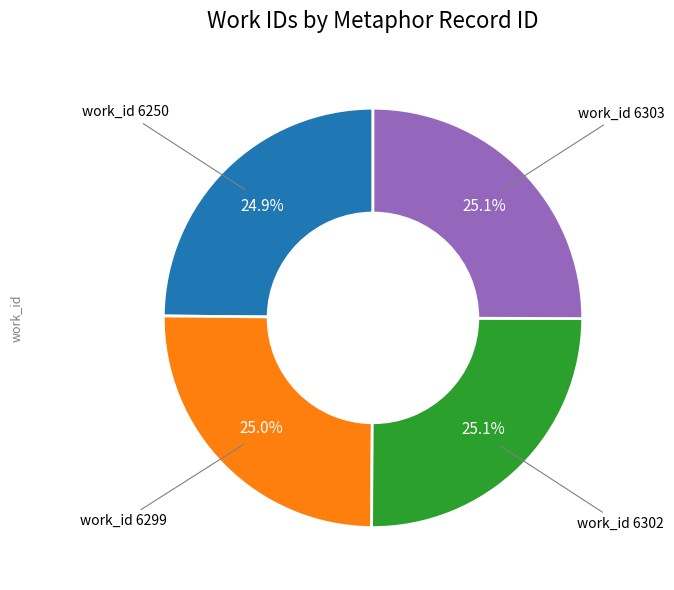

Is there a majority slice in this chart?

No